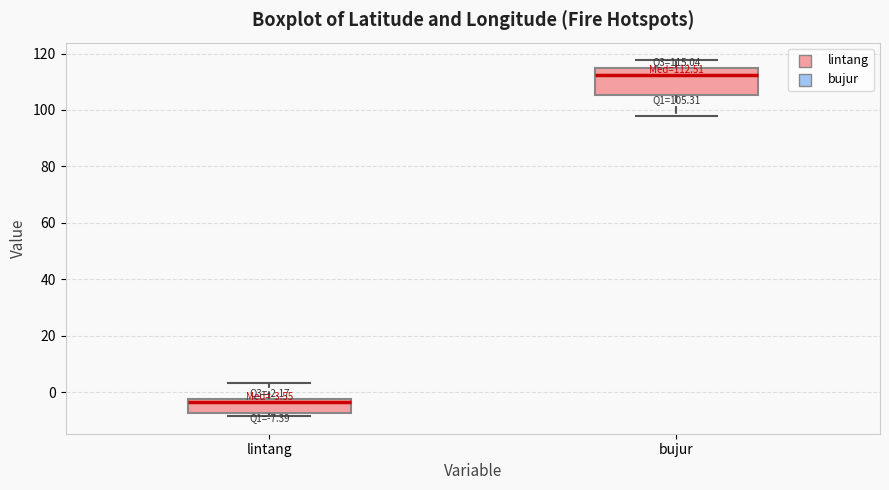

Comparing the boxes themselves (not the whiskers), which one is the tallest?

bujur